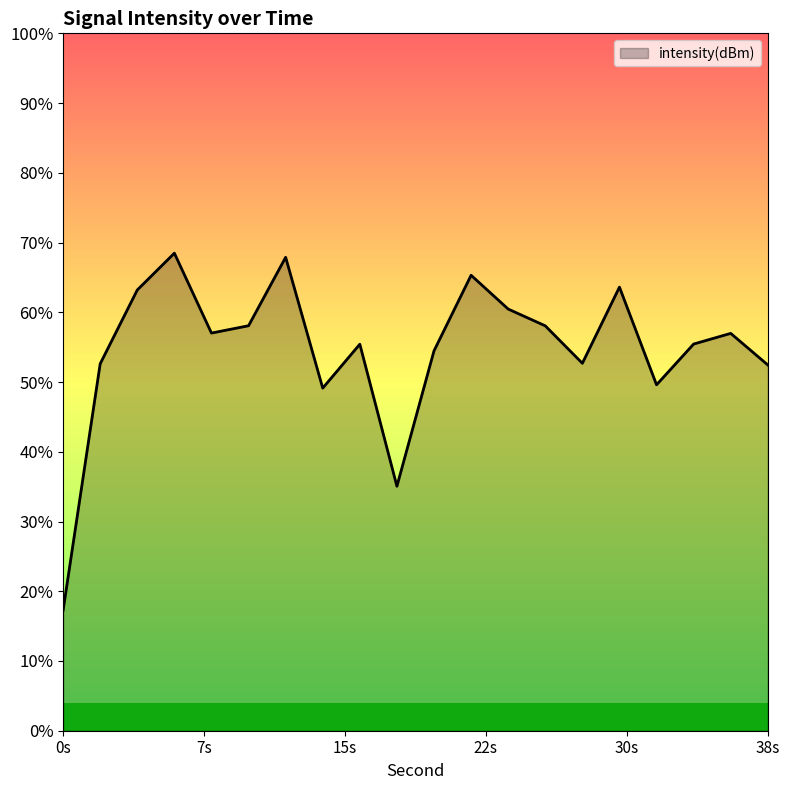

What value does the data have at 4?

-98.4